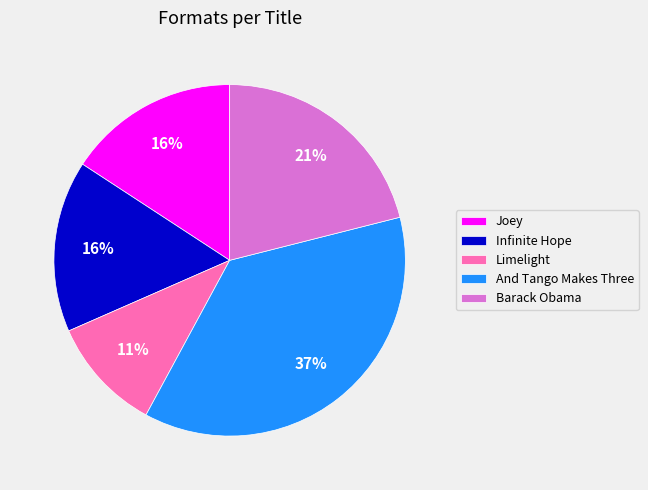

To the nearest percent, what percentage of the pie is Limelight?

11%